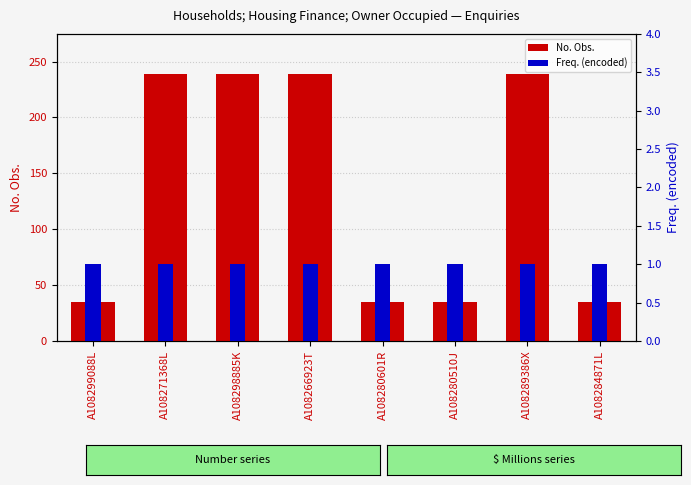

What value does the No. Obs. series have at A108280510J, to the nearest 50?

50